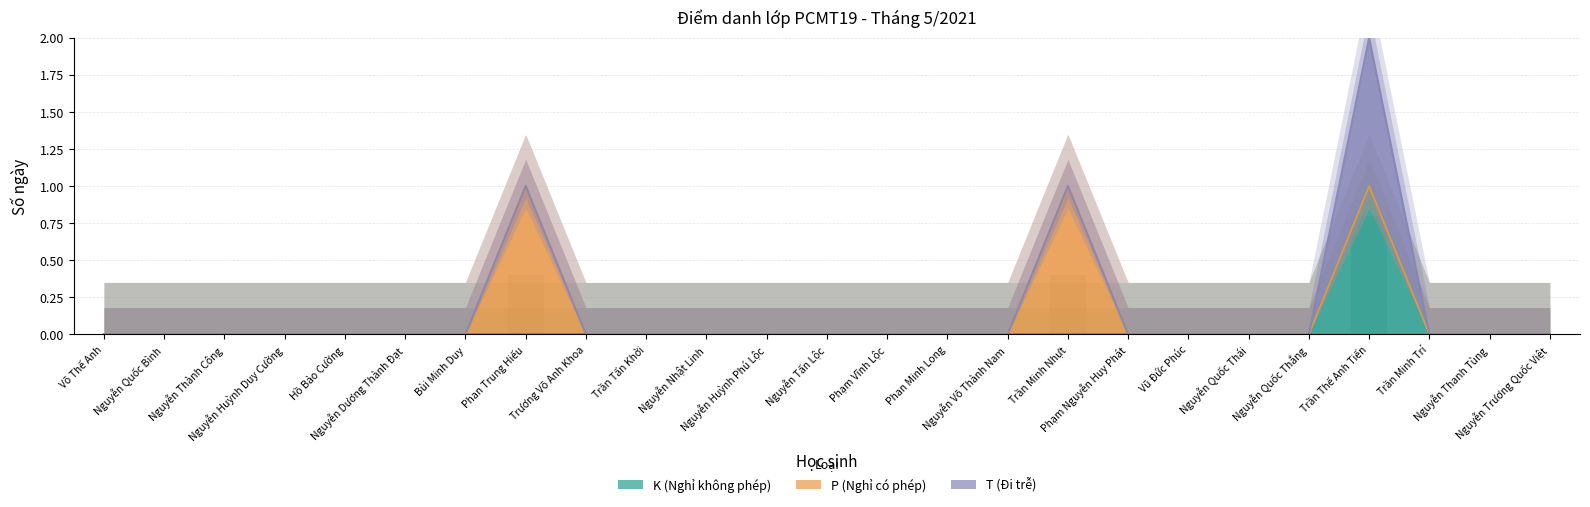

Between Phan Trung Hiếu and Nguyễn Thanh Tùng, which series saw the biggest shift?

P (Nghỉ có phép)